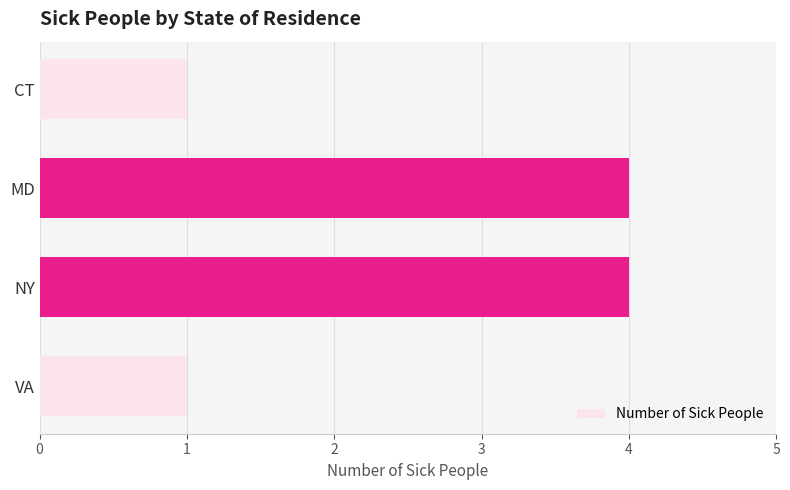

What is the sum of all values?

10